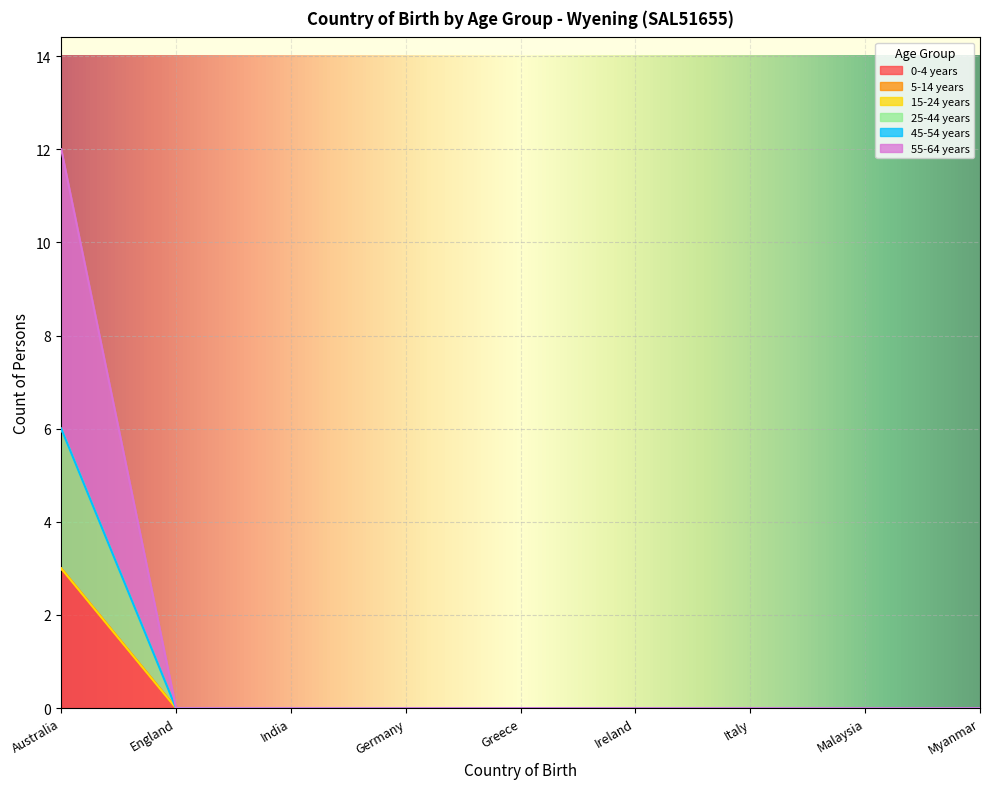

Does the chart display data point markers on the line(s)?

No